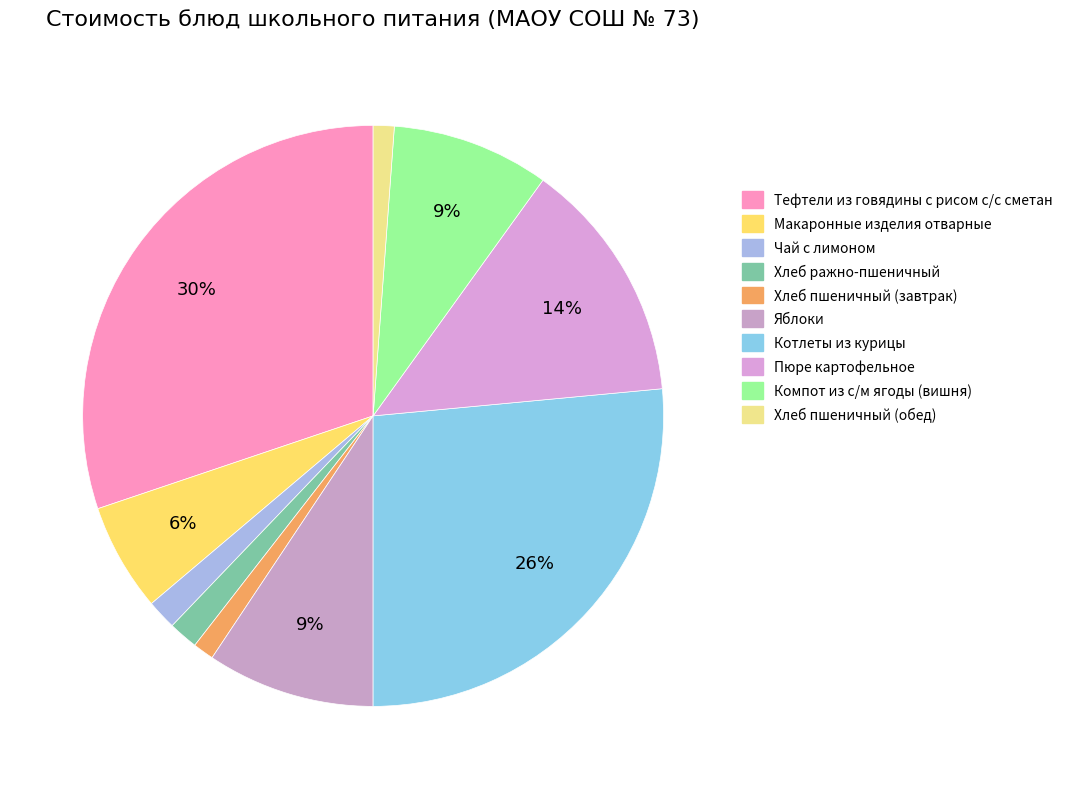

What is the change in value from Хлеб пшеничный (завтрак) to Компот из с/м ягоды (вишня)?

+12.1